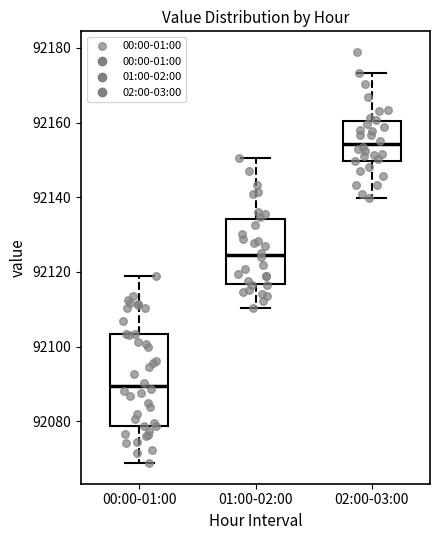

Where is the lower edge of the box for 01:00-02:00 on the y-axis? The values are not printed on the chart, so give them approximately, as read against the axis.

92116